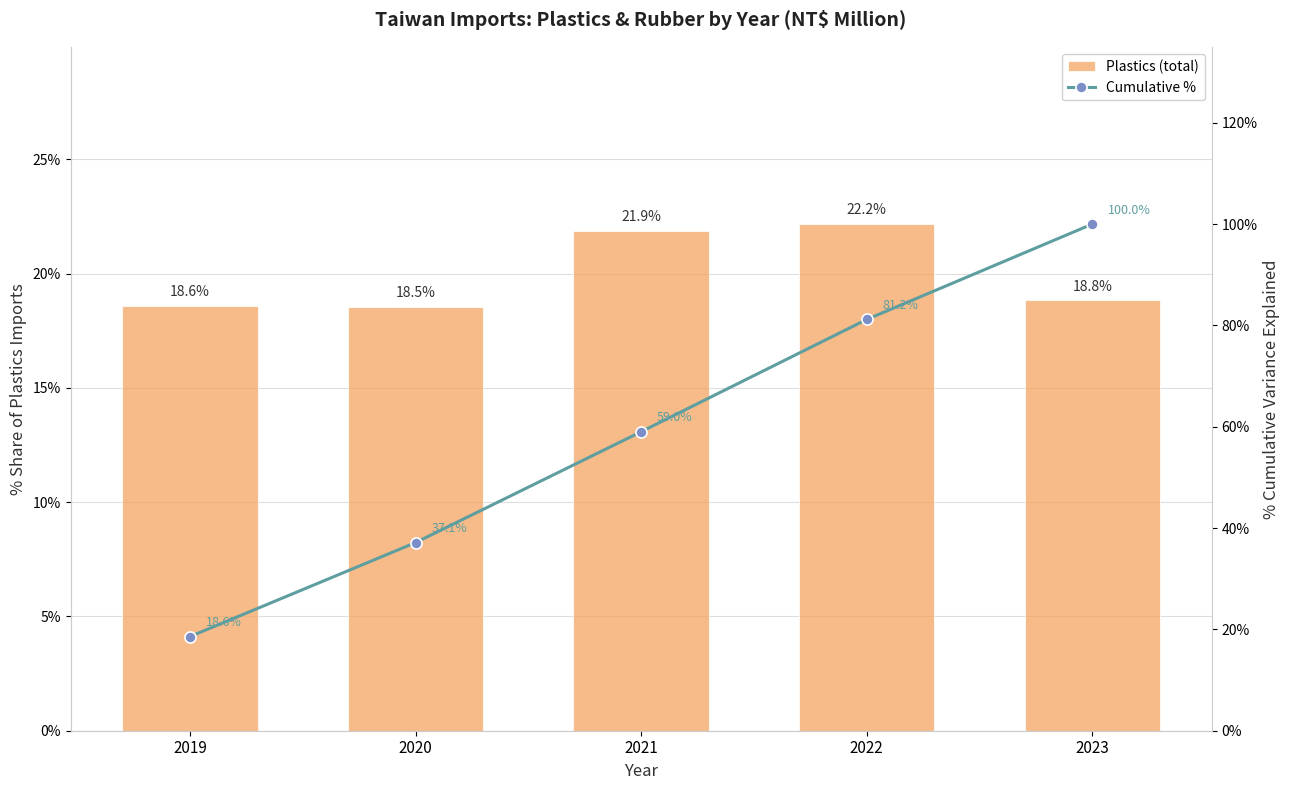

At how many categories does at least one series exceed 19?

4